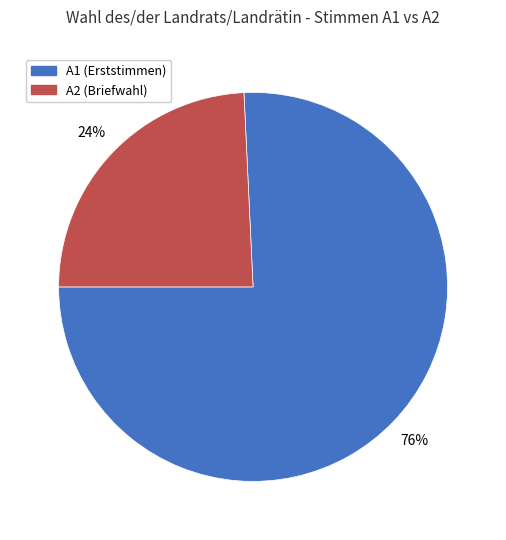

To the nearest percent, what is the average slice percentage?

50%